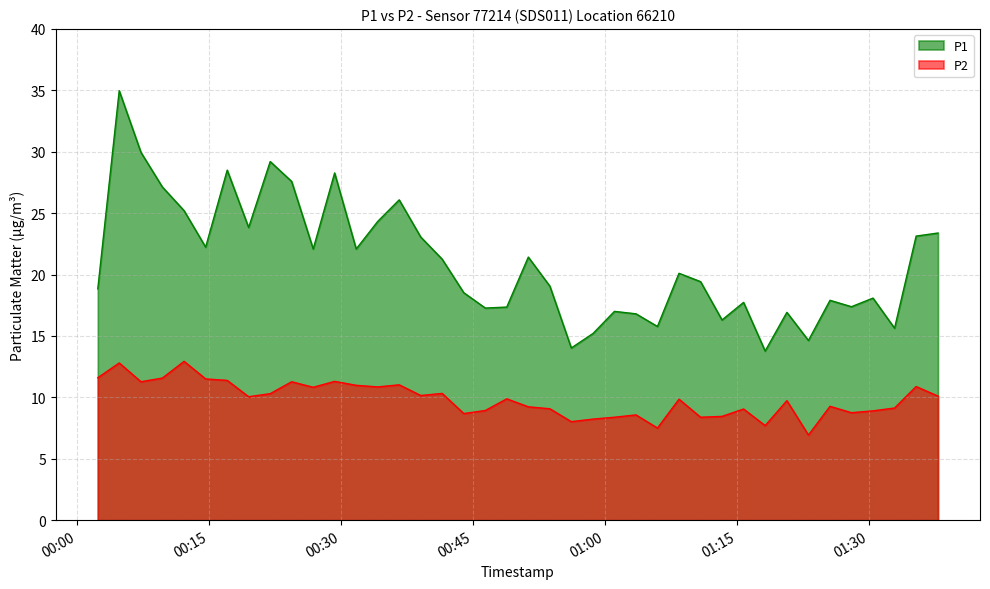

What are all the series names shown in the legend?

P1, P2